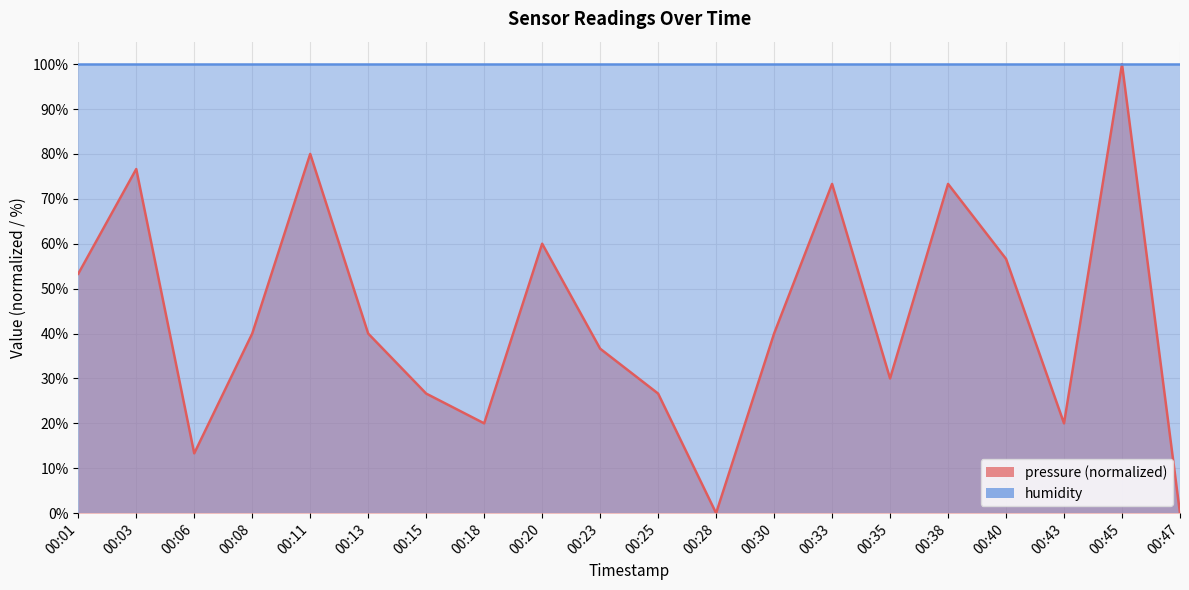

Which label corresponds to the largest value in the chart?

00:45